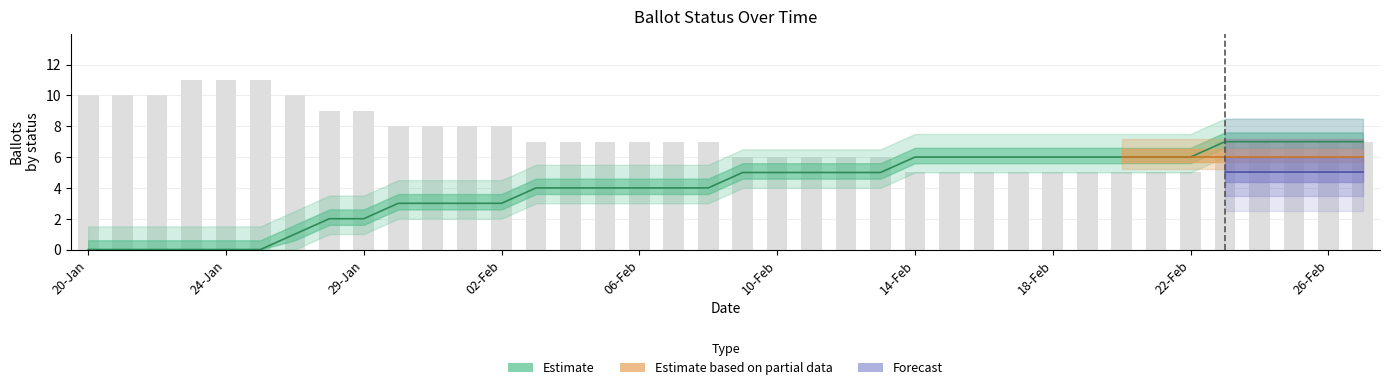

The COUNTABLE series shows 2 at 19. True or false?

False